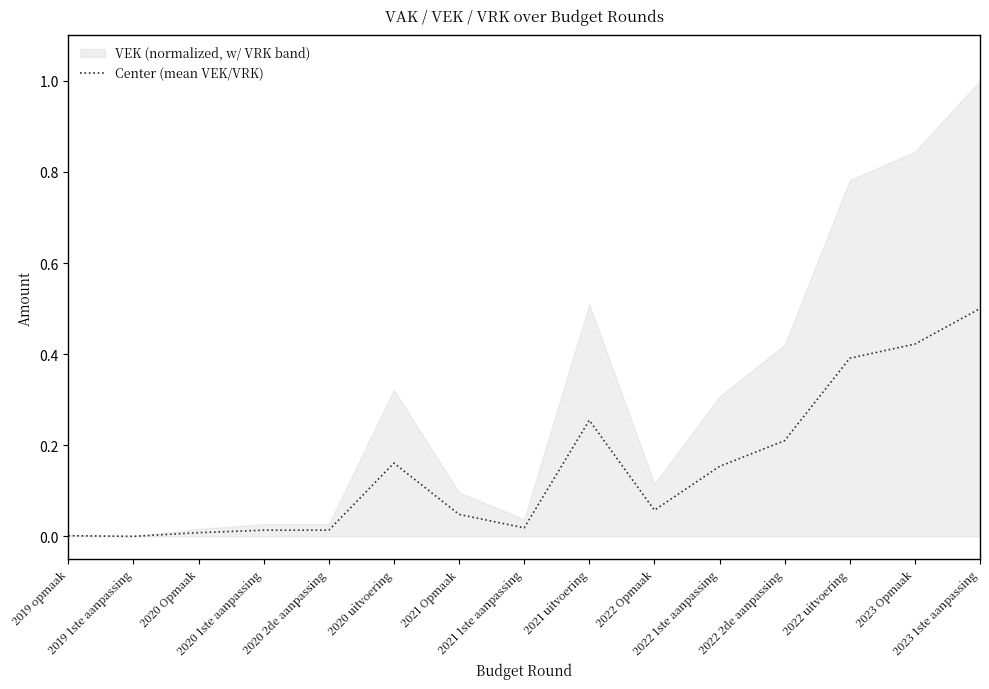

What is the sum of all values?

2.3